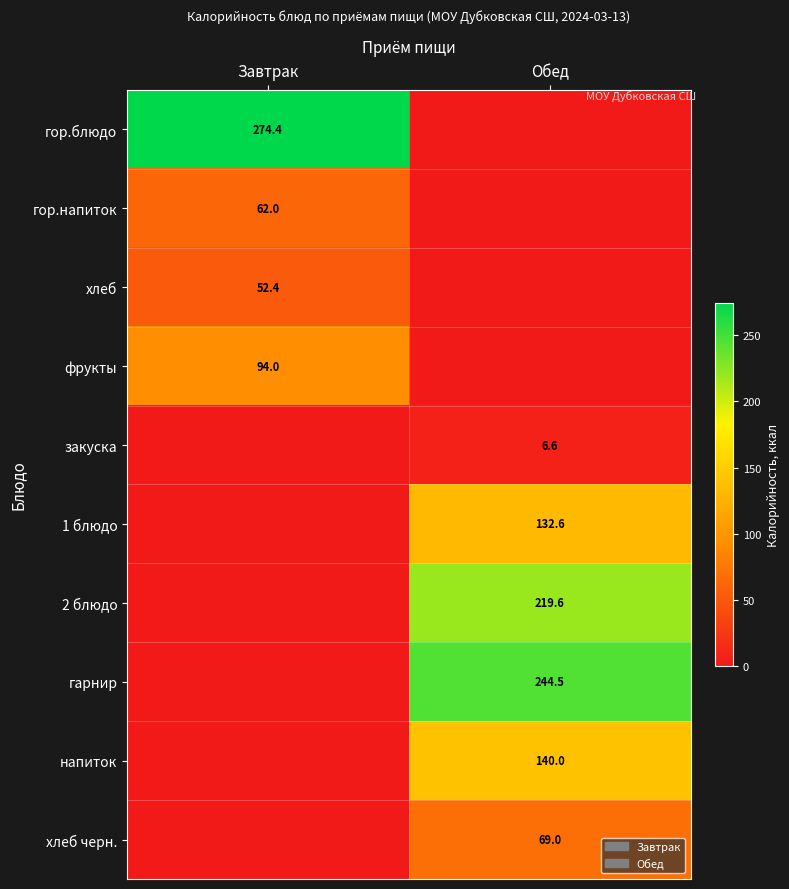

The 1 блюдо series shows 230.0 at Обед. True or false?

False